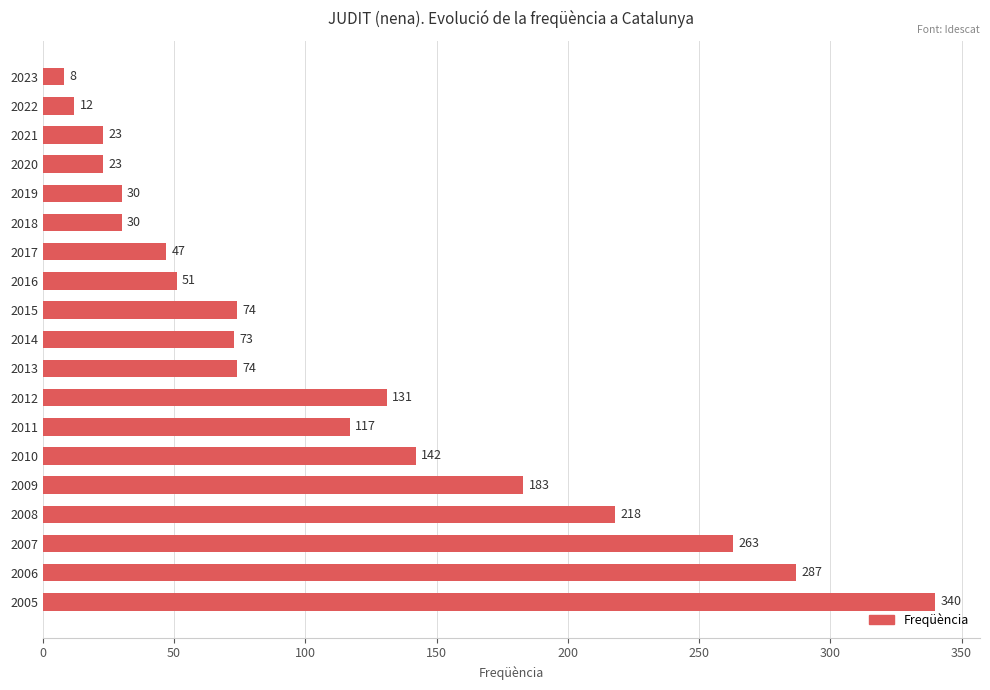

Which has a higher value, 2009 or 2020?

2009